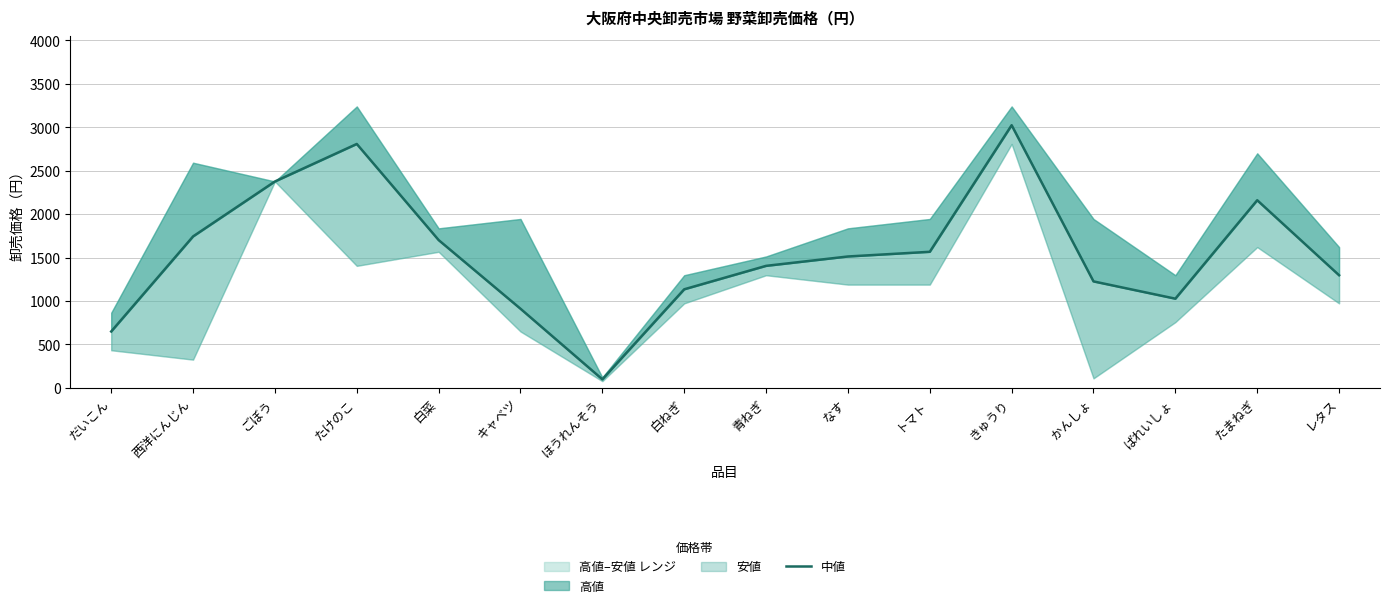

Does the chart display data point markers on the line(s)?

No